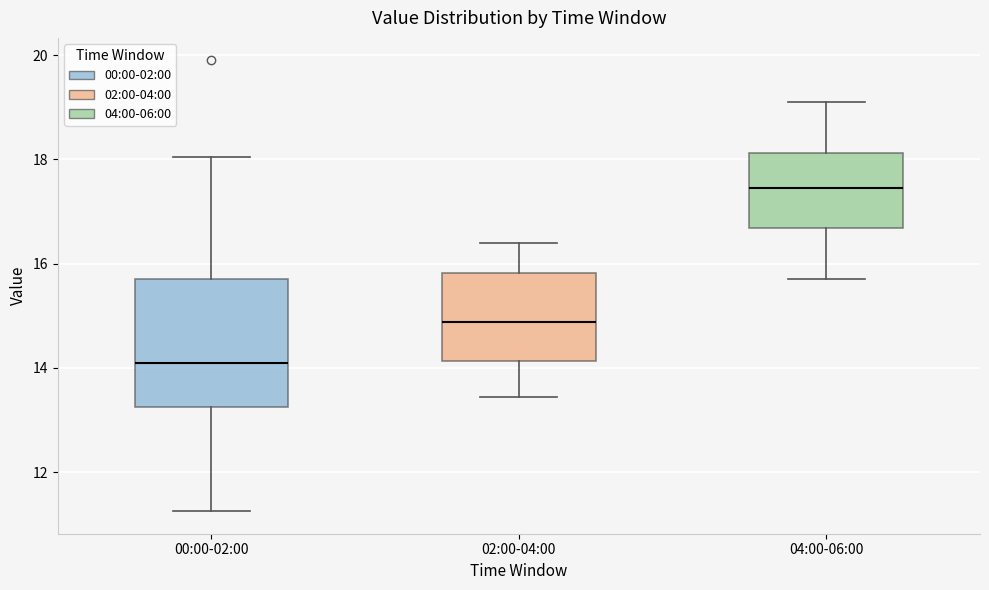

Where is the upper edge of the box for 00:00-02:00 on the y-axis? The values are not printed on the chart, so give them approximately, as read against the axis.

15.8